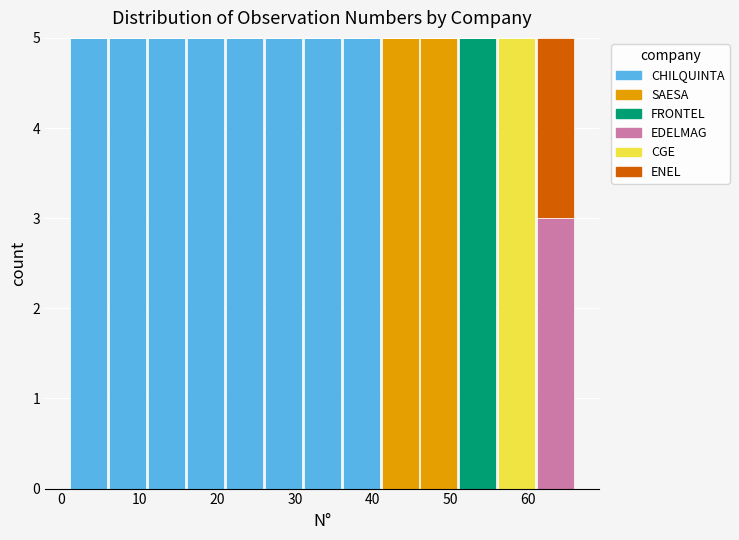

Reading left to right, list every stacked bar in this chart as the range it spans on the x-axis followed by its total height. The values are not printed on the chart, so give them approximately, as read against the axis.

1 to 6: 5
6 to 11: 5
11 to 16: 5
16 to 21: 5
21 to 26: 5
26 to 31: 5
31 to 36: 5
36 to 41: 5
41 to 46: 5
46 to 51: 5
51 to 56: 5
56 to 61: 5
61 to 66: 5